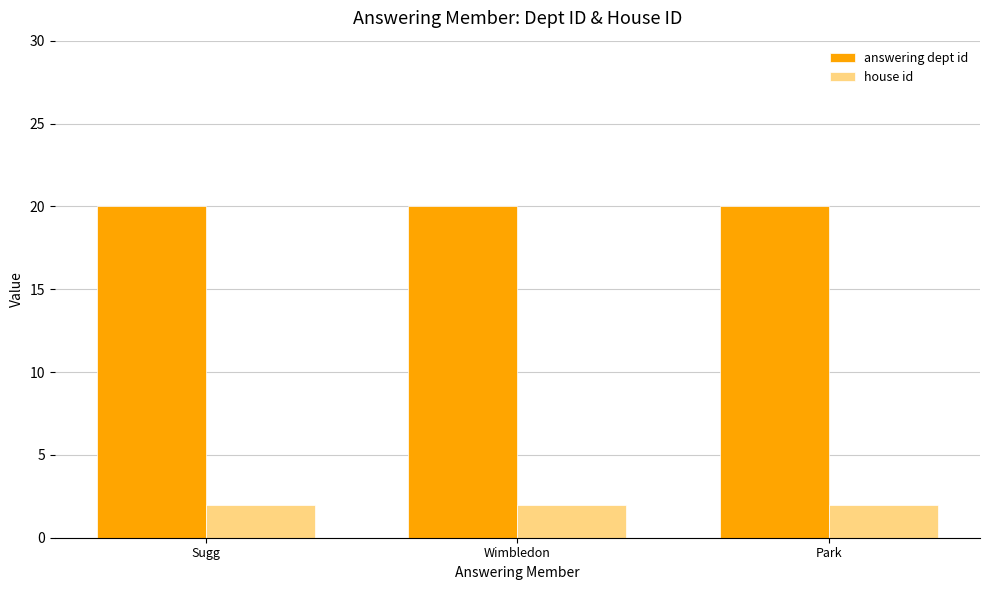

What is the lowest value of the answering dept id series?

20